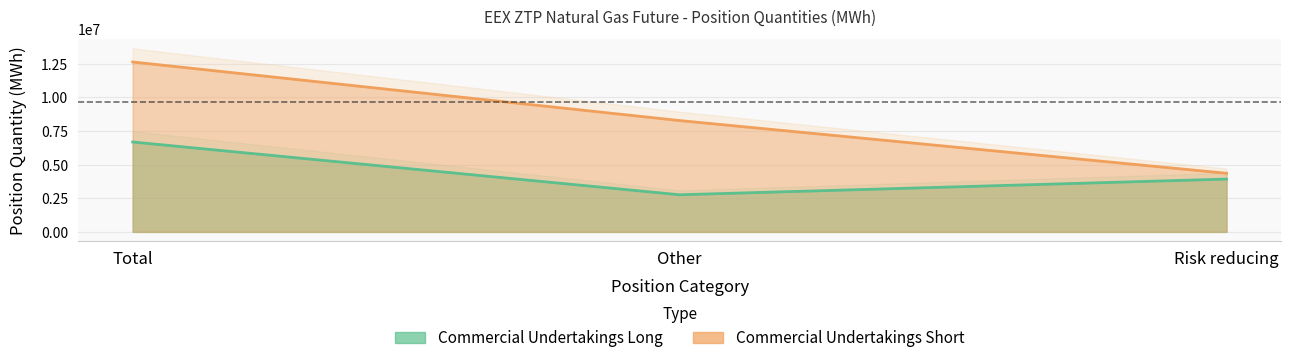

Read the Commercial Undertakings Short value at Other, to the nearest 10.

8277120